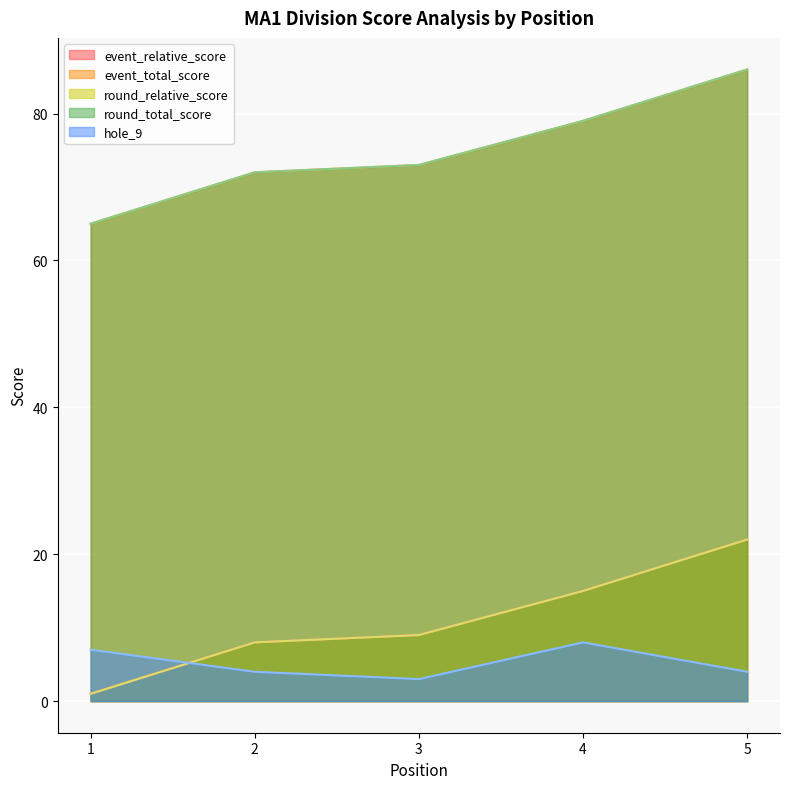

What is the difference between the event_relative_score values at 1 and 5?

21